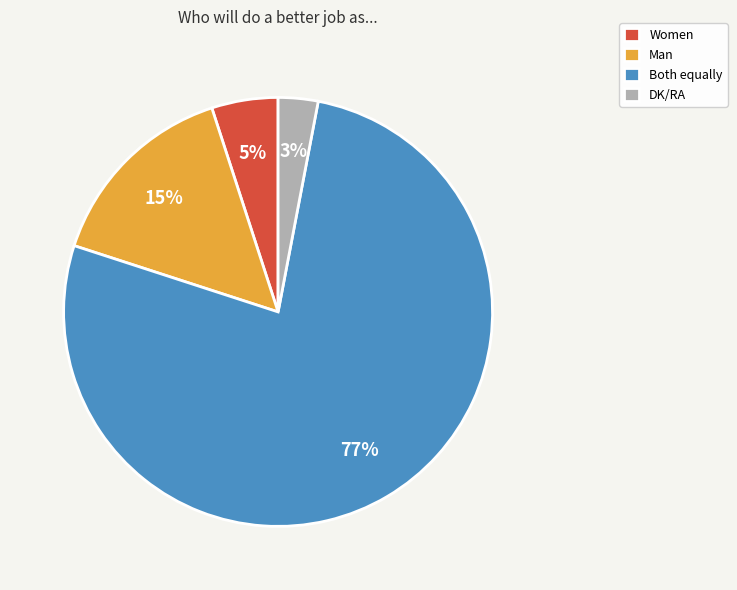

To the nearest percent, what portion does Man represent?

15%